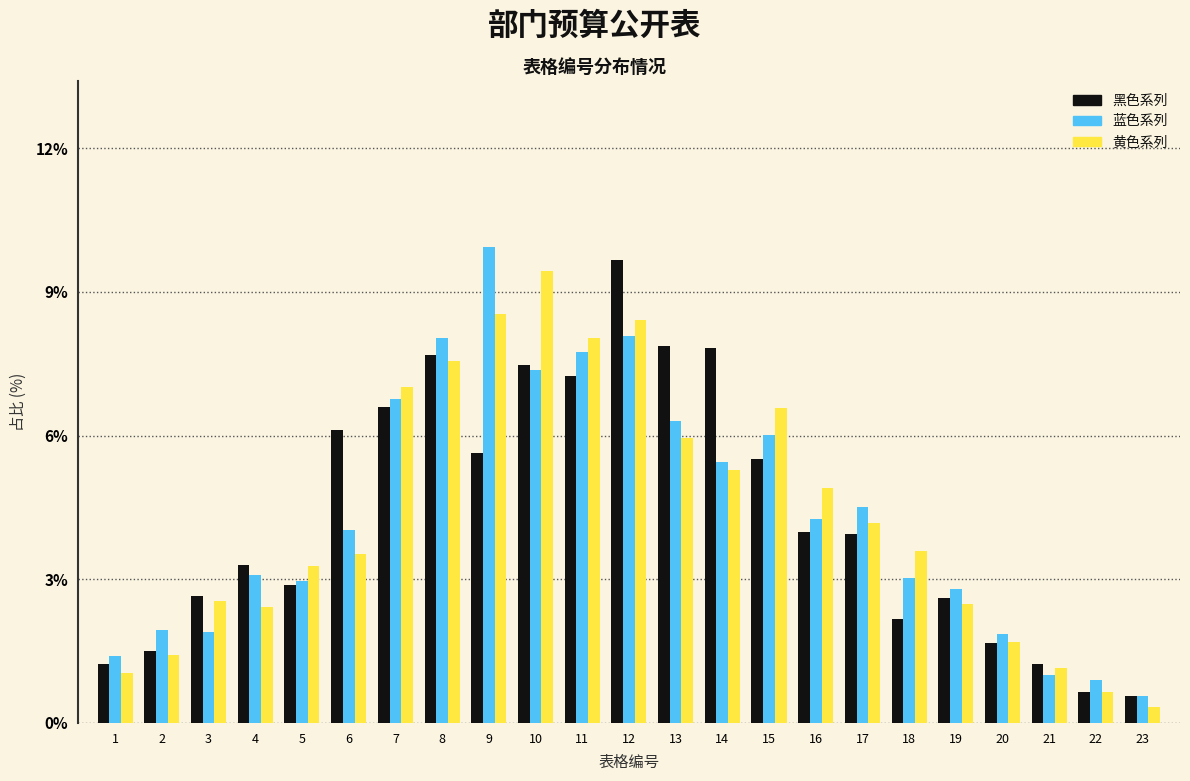

What value does the 蓝色系列 series have at 21?

1.0